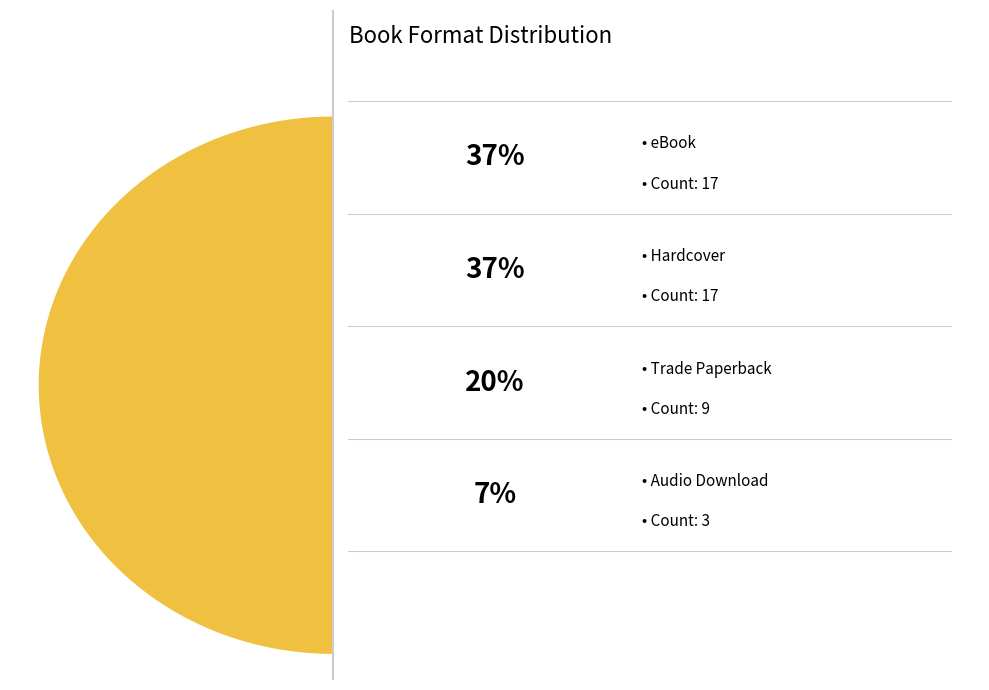

To the nearest percent, what is the average slice percentage?

25%